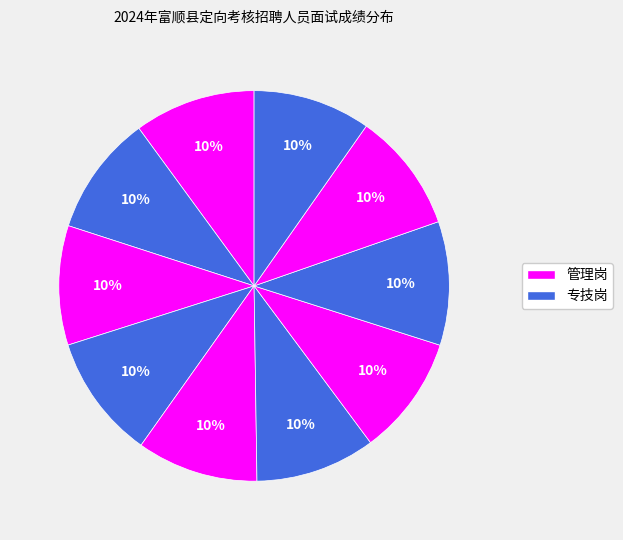

How many slices are in this pie chart?

10